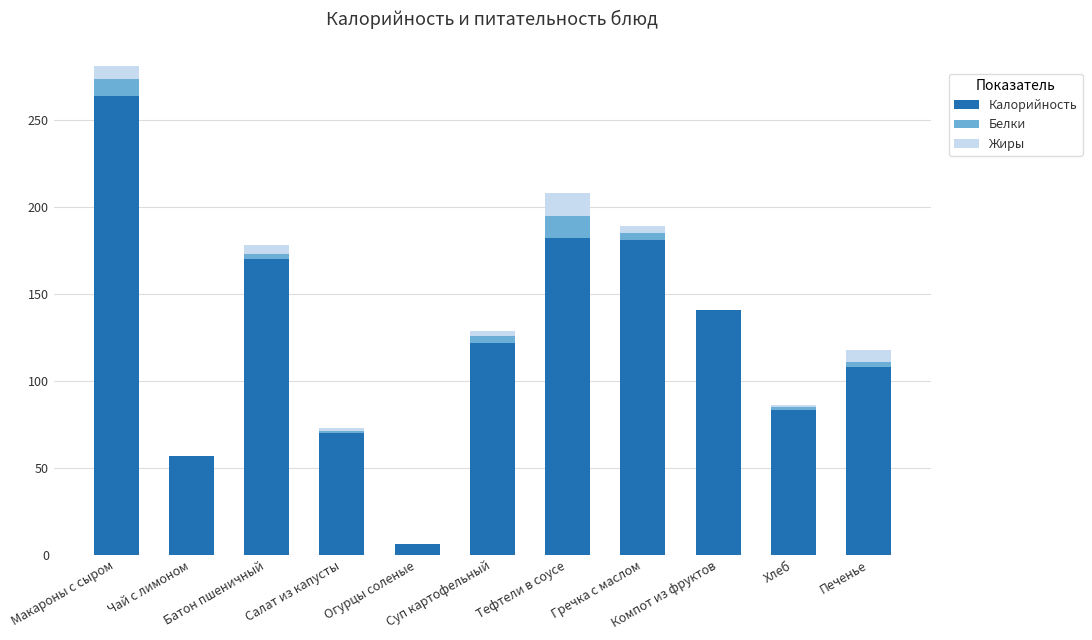

What is the sum of the Жиры values at Хлеб and Суп картофельный?

4